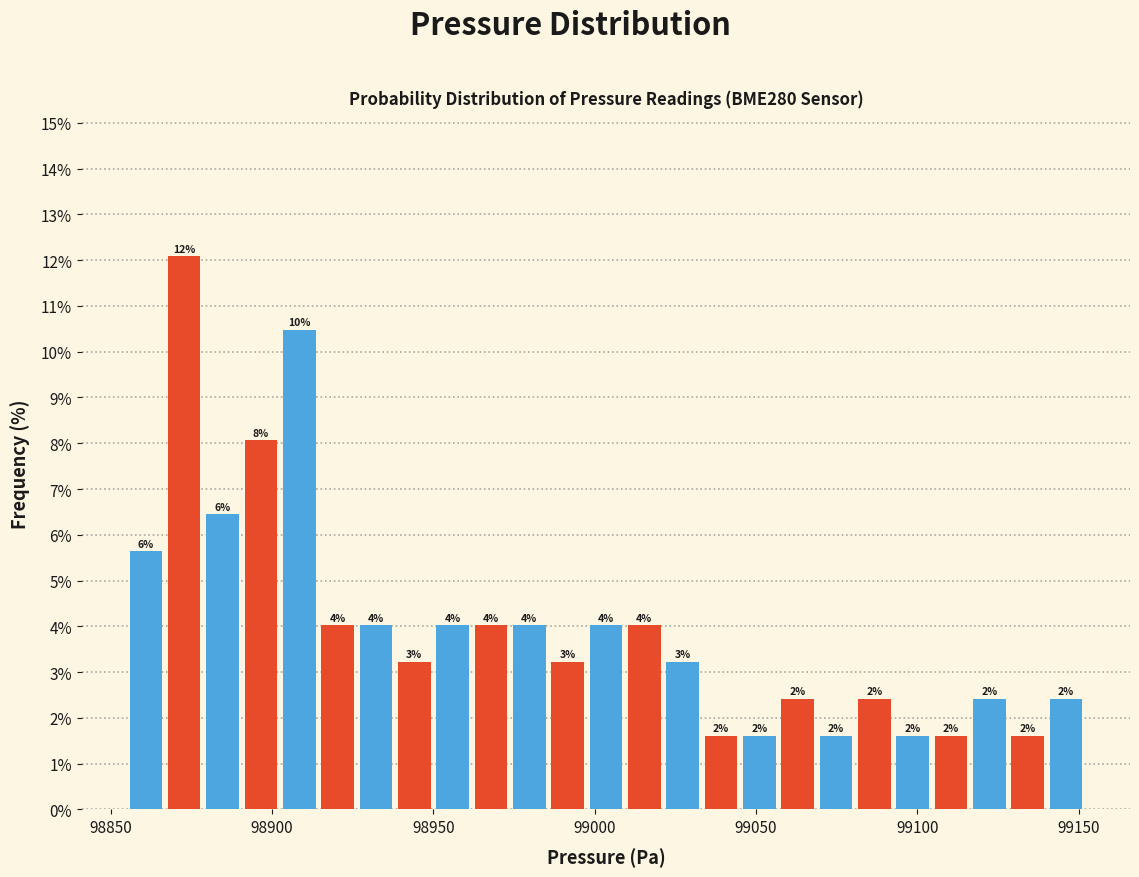

Around what value on the x-axis is the tallest bar? Give the approximate position of its centre, as read against the axis.

98875